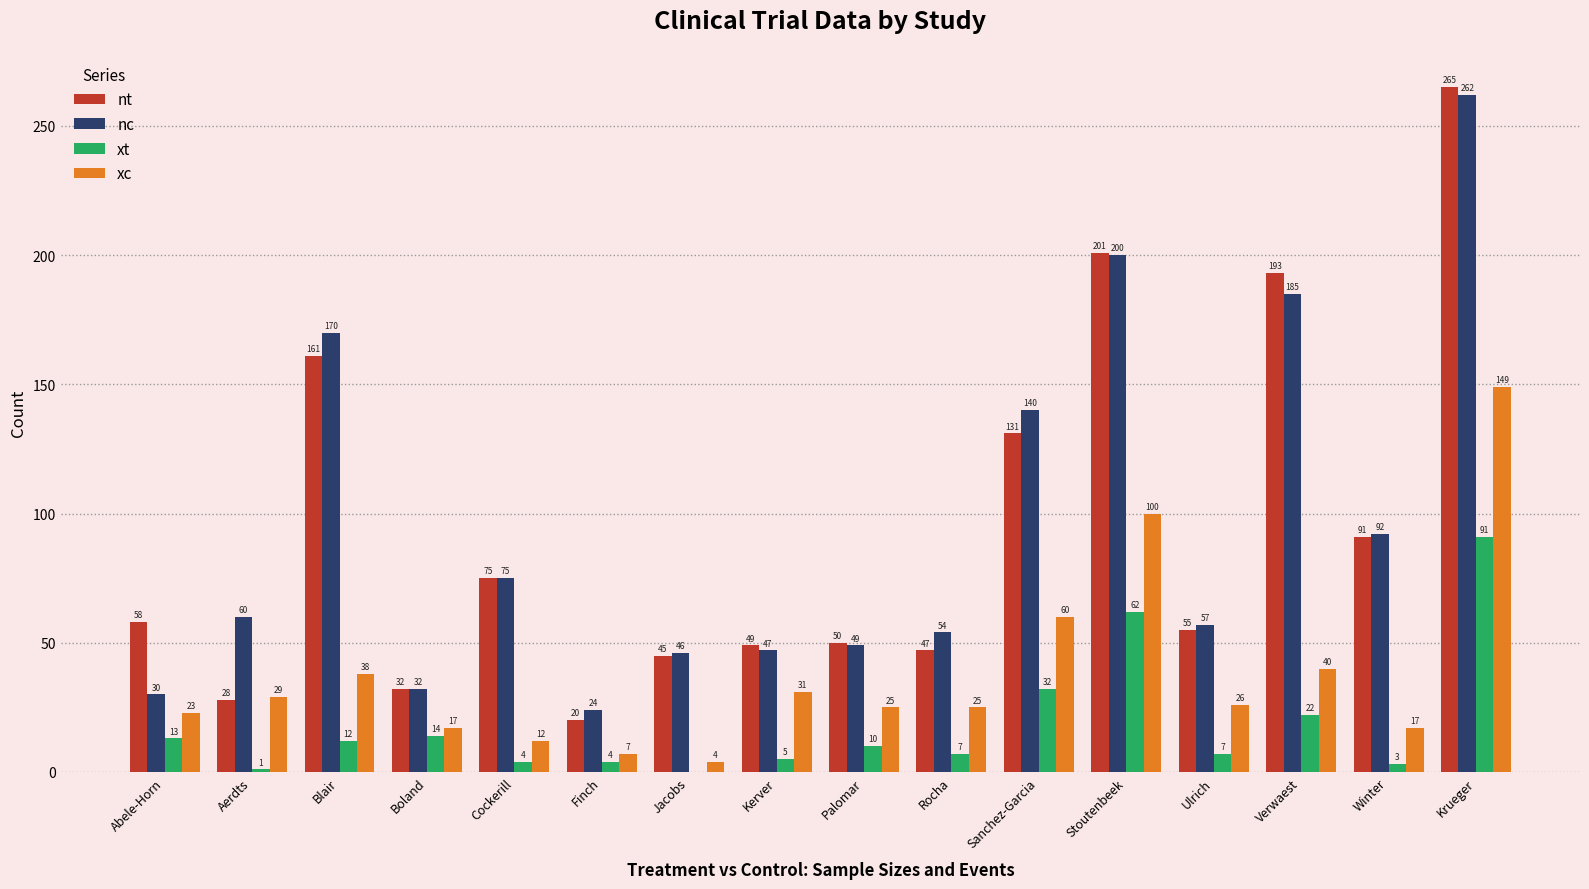

Where is nc nearest to the value 143?

Sanchez-Garcia